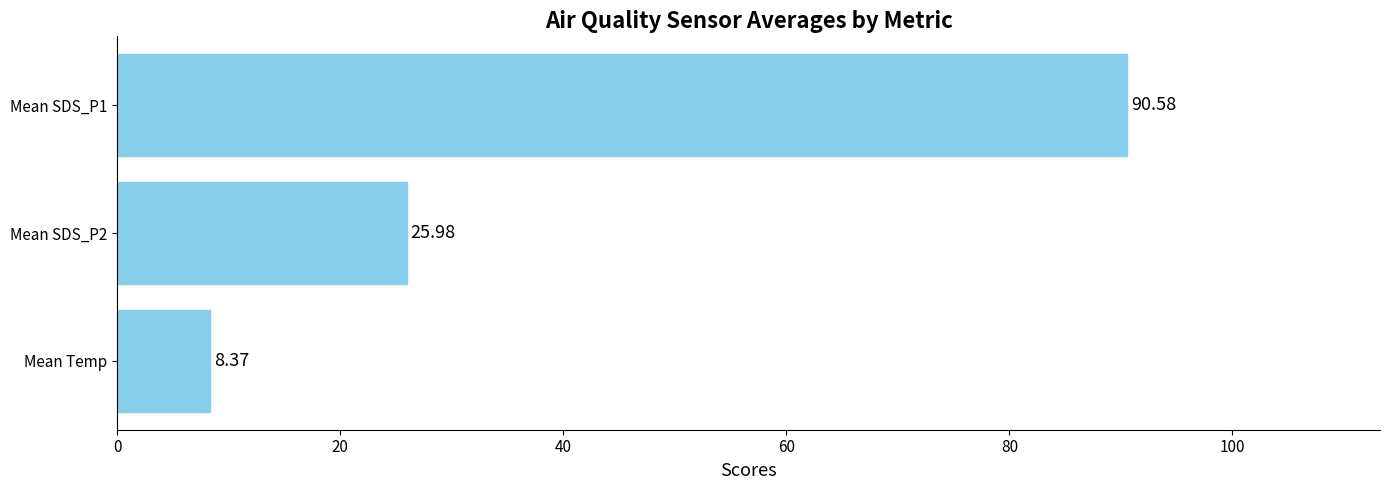

Are the bars horizontal?

Yes